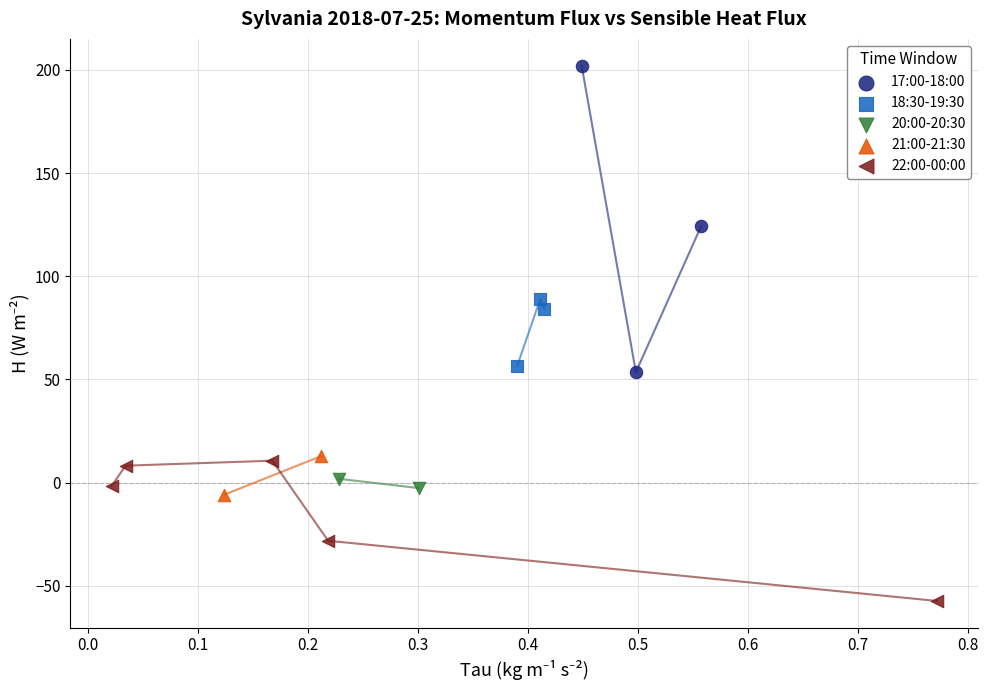

Which series has the largest Y range (max minus min)?

17:00-18:00